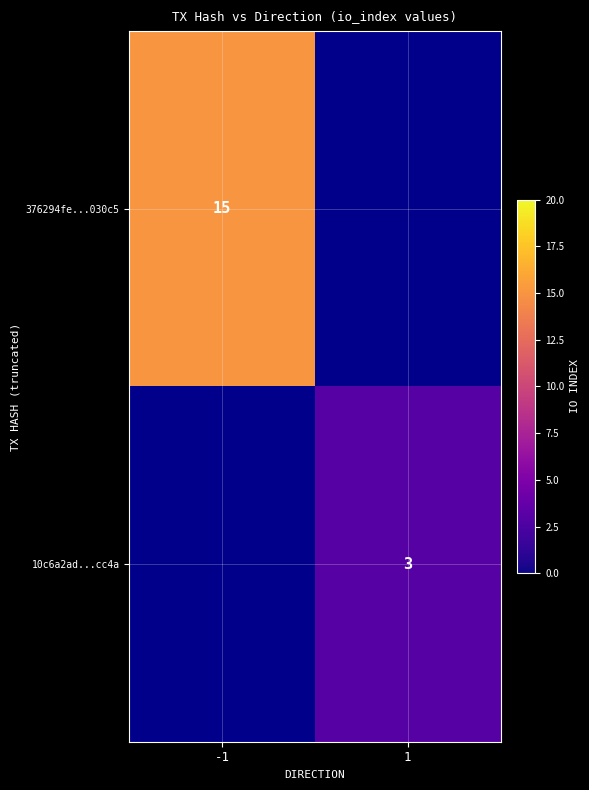

How many categories are shown in the chart?

2